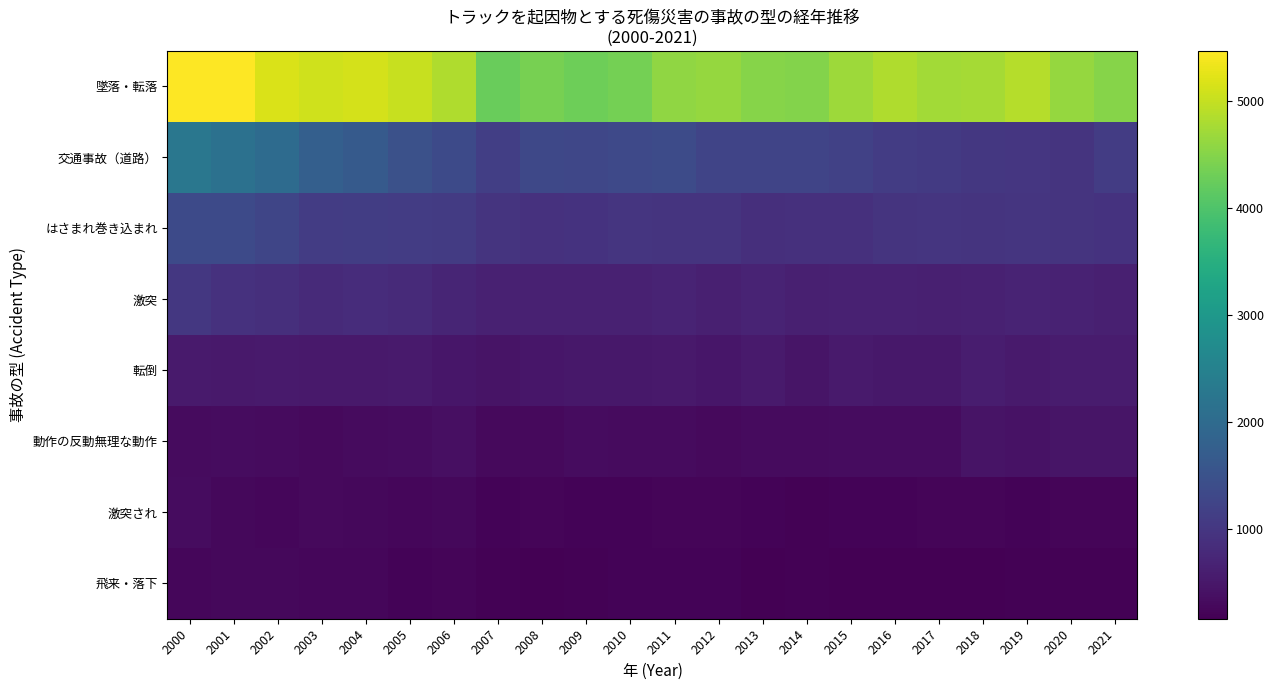

Which has a higher value, 2000 or 2014?

2000